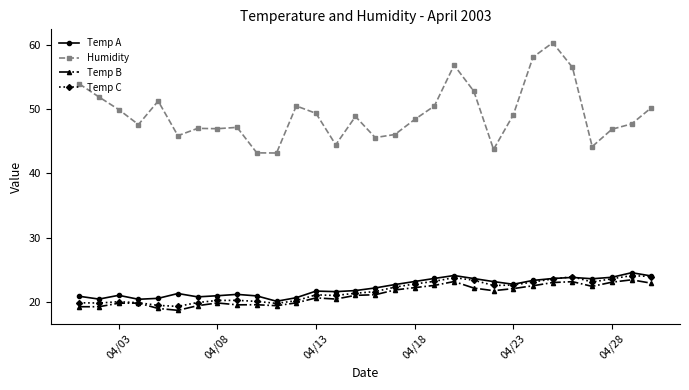

How many values in the Temp A series are below 22?

15